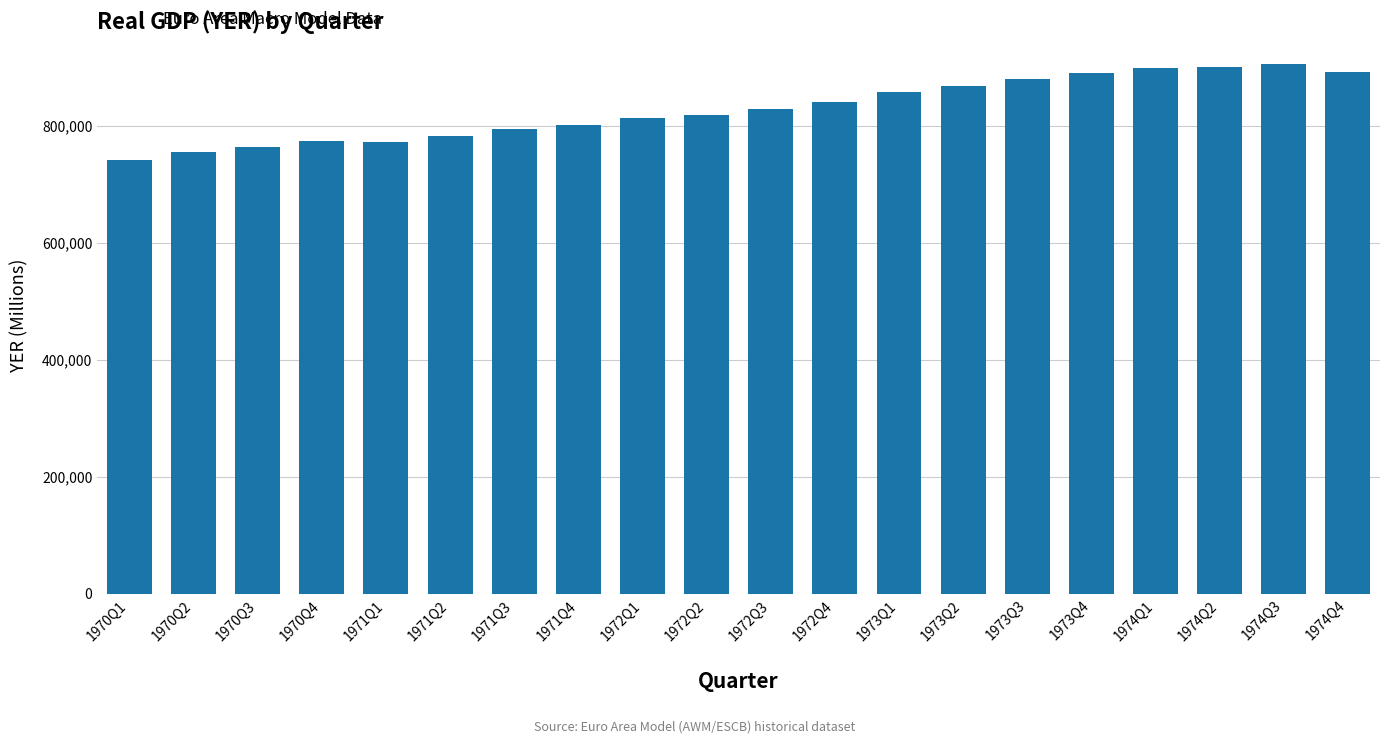

What is the change in value from 1970Q3 to 1972Q3?

+64894.7